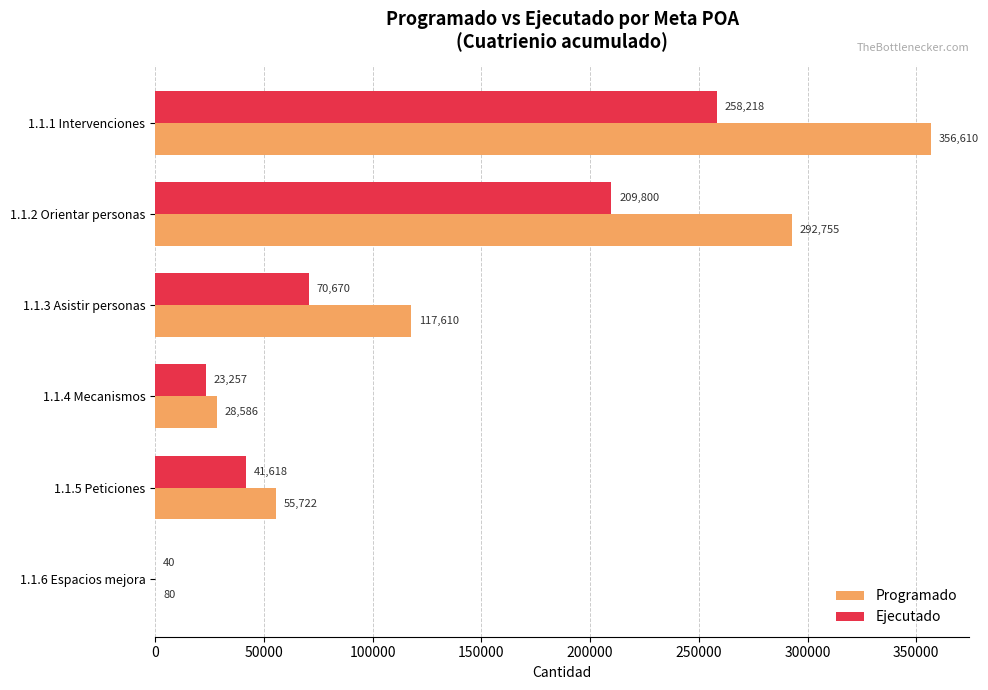

Is the value of Ejecutado at 1.1.4 Mecanismos greater than the value of Programado at 1.1.1 Intervenciones?

No